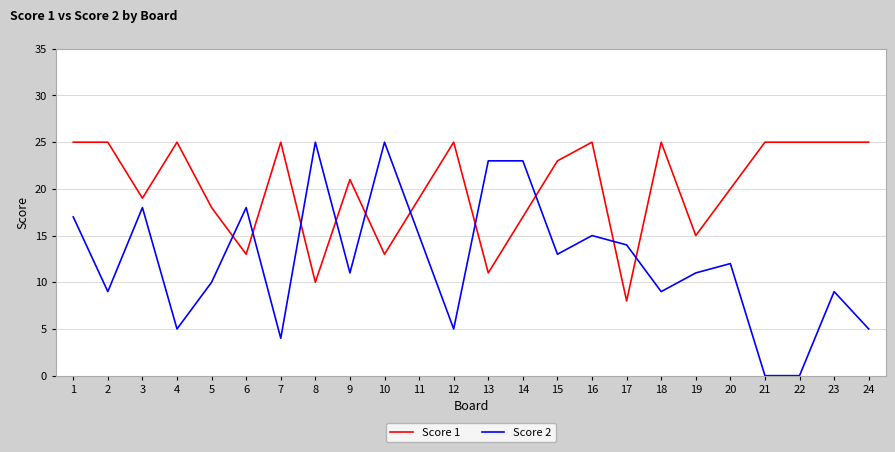

What are all the series names shown in the legend?

Score 1, Score 2